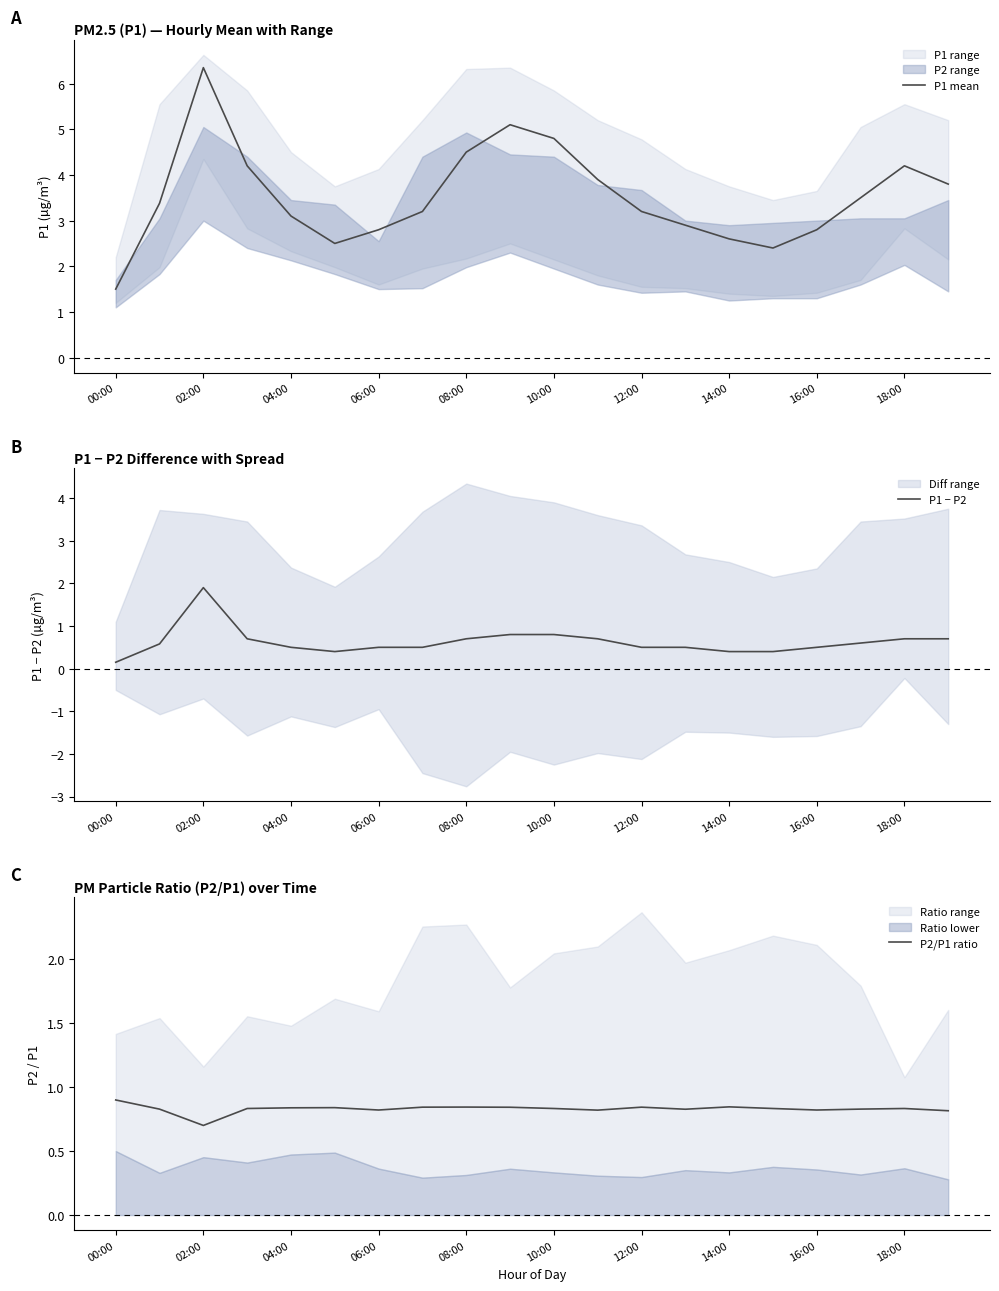

What is the value of the P2/P1 ratio point at the 12th from the left?

0.8